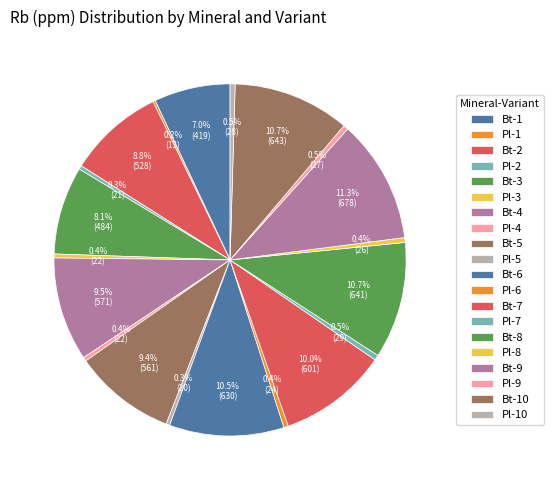

Does any single category account for the majority?

No